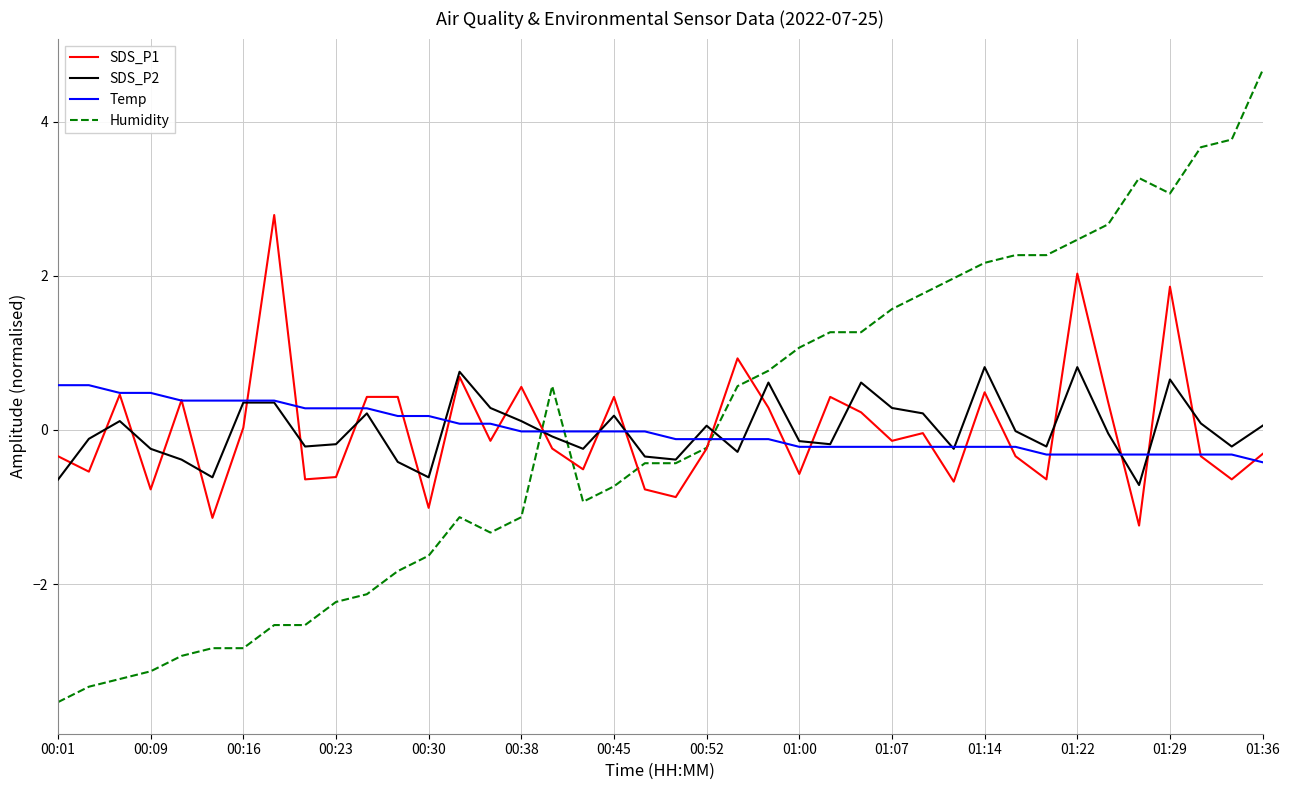

Which series has the widest spread of values?

Humidity